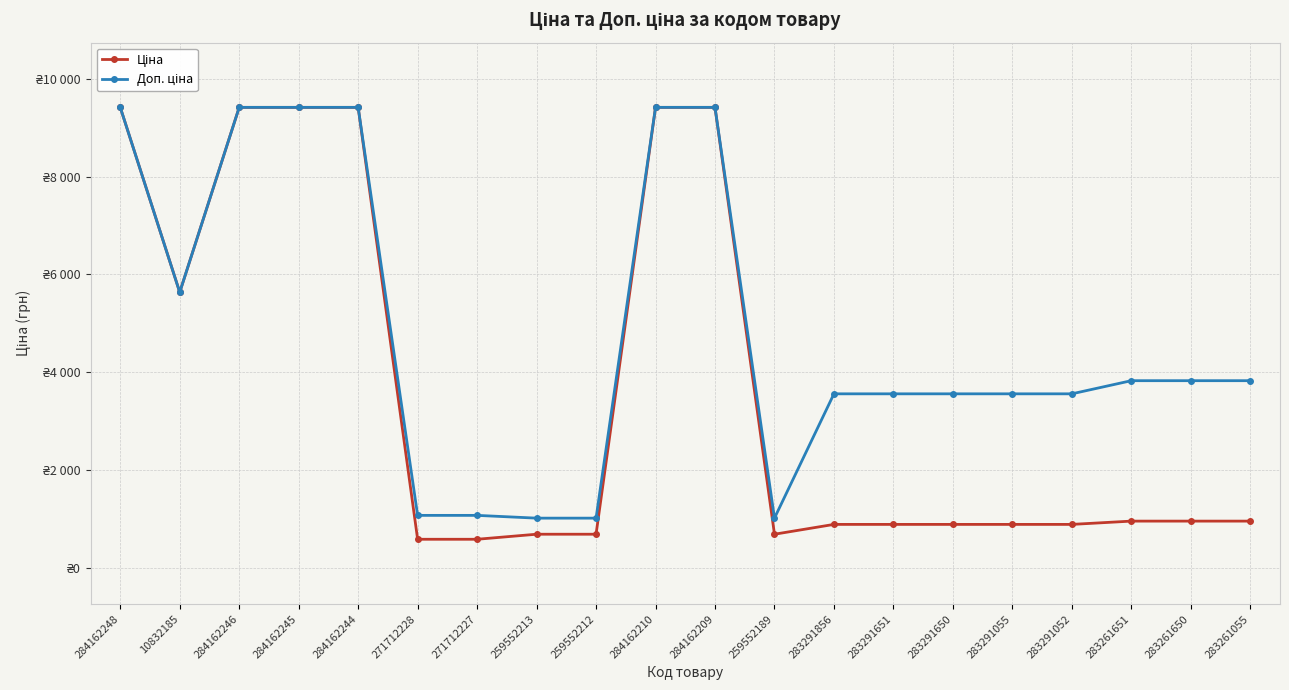

Is the value of Доп. ціна at 283291651 greater than the value of Ціна at 283261055?

Yes